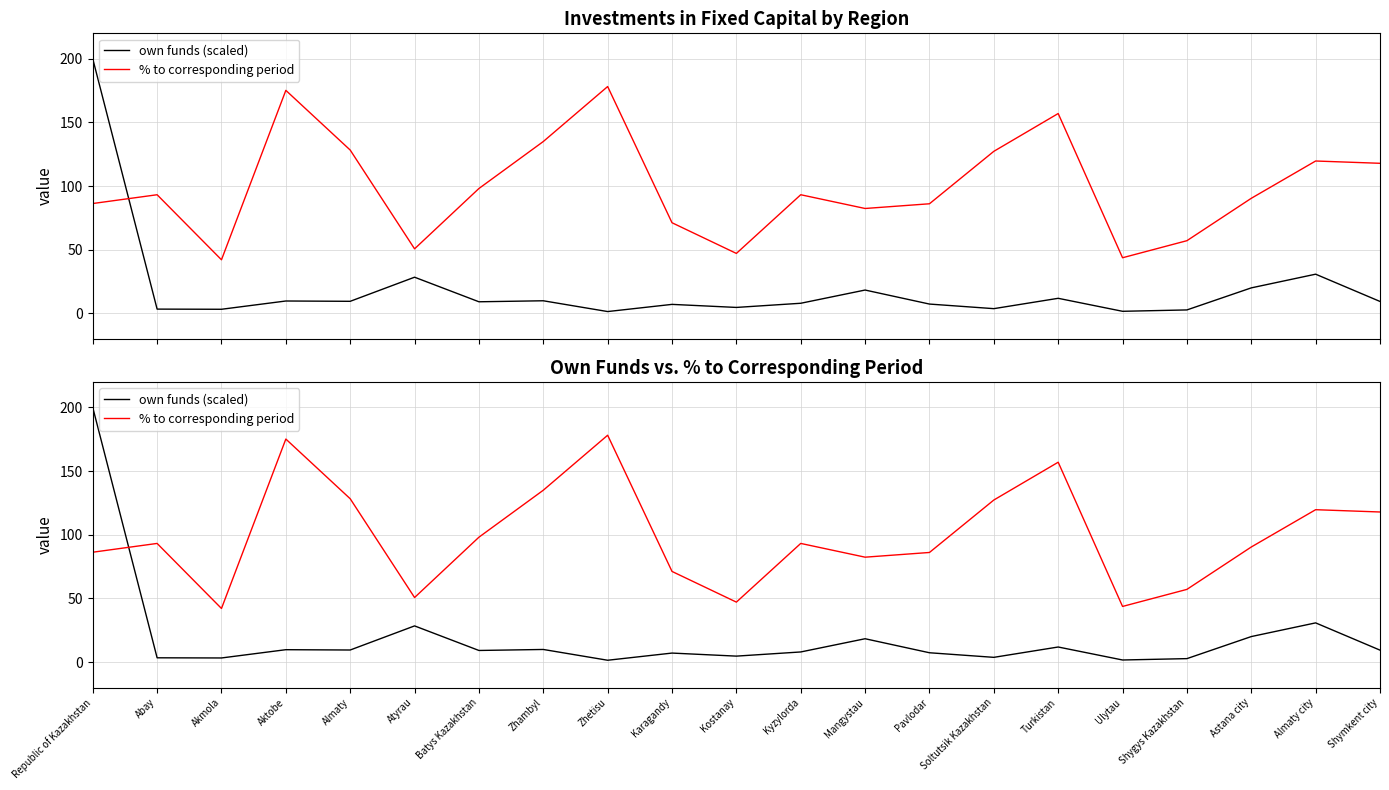

How many interior local peaks does the % to corresponding period series have?

6